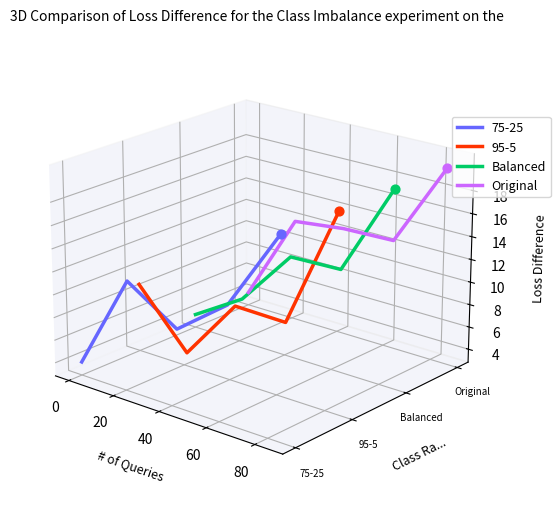

Which series reaches the maximum Y coordinate?

Original